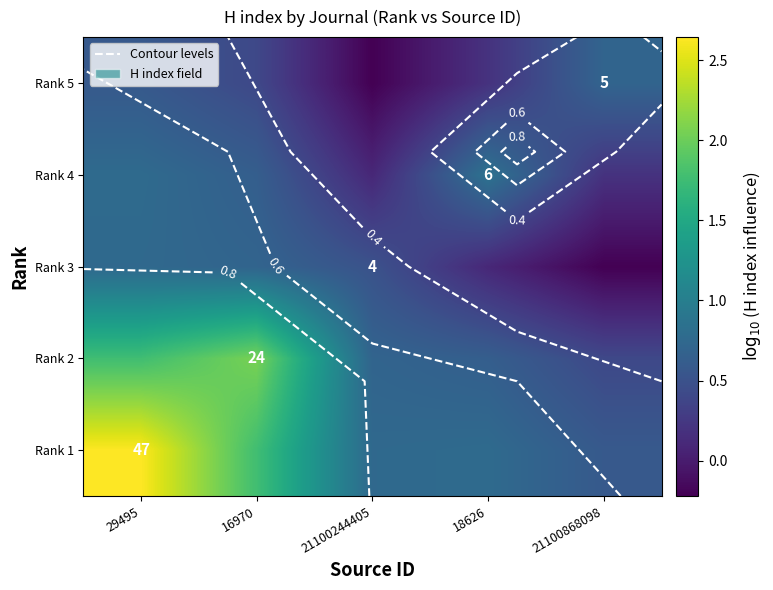

Rank the series at 16970 from highest to lowest value.

Rank 2, Rank 1, Rank 3, Rank 4, Rank 5